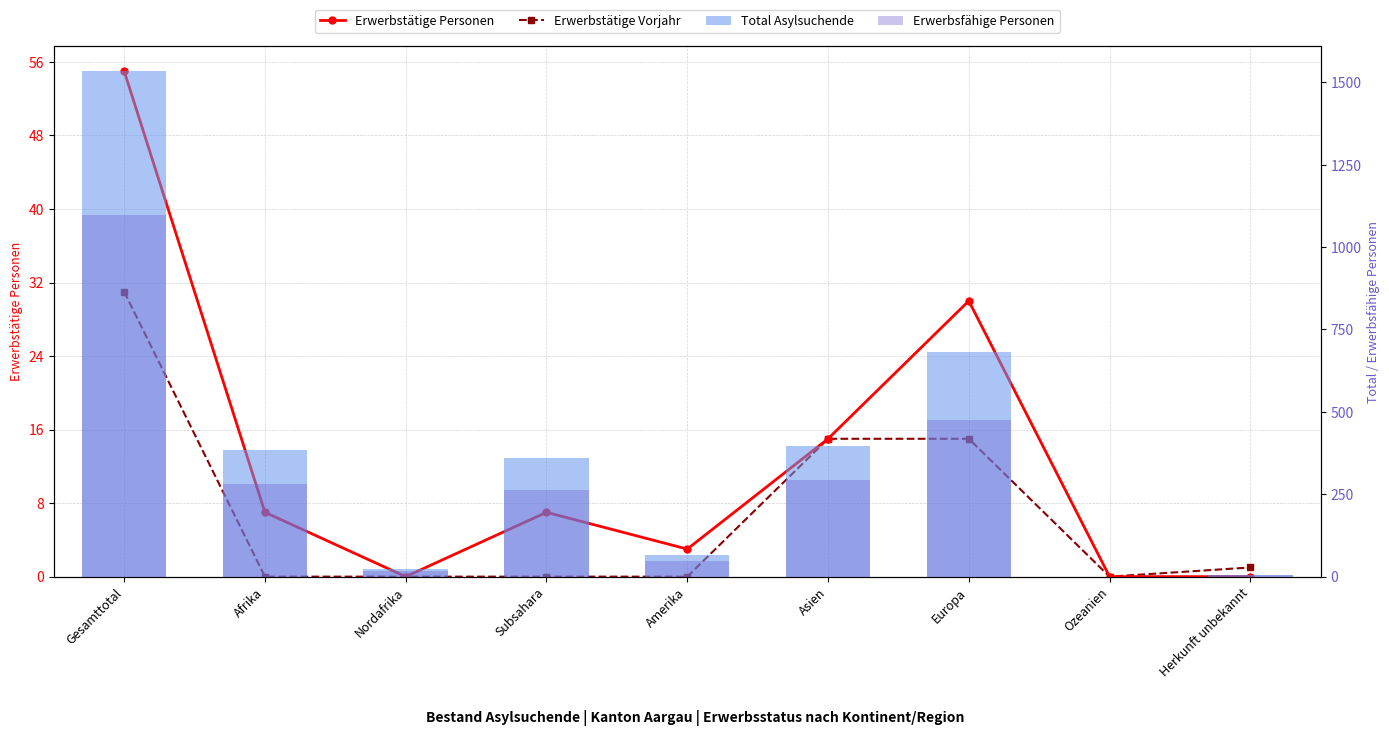

Reading left to right, extract all data points from this chart.

Erwerbstätige Personen: 55	7	0	7	3	15	30	0	0
Erwerbstätige Vorjahr: 31	0	0	0	0	15	15	0	1
Total Asylsuchende: 1534	383	22	360	67	396	682	0	6
Erwerbsfähige Personen: 1098	282	18	264	46	292	474	0	4